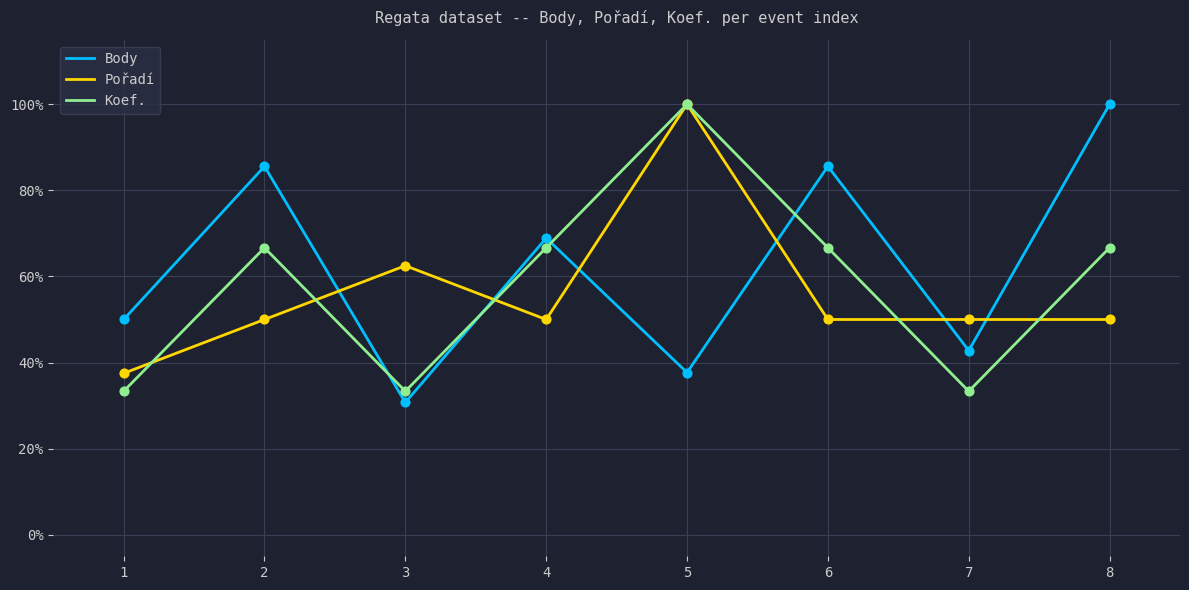

Is the value of Koef. at 6 greater than the value of Body at 7?

Yes